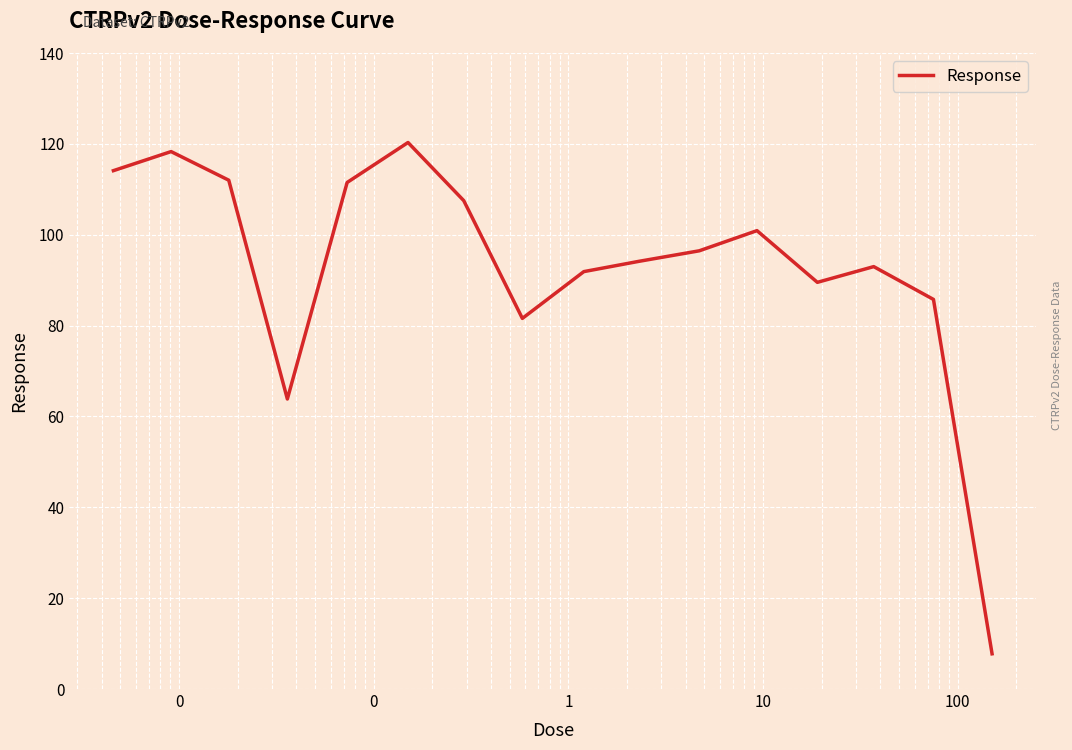

Does the chart have visible grid lines?

Yes